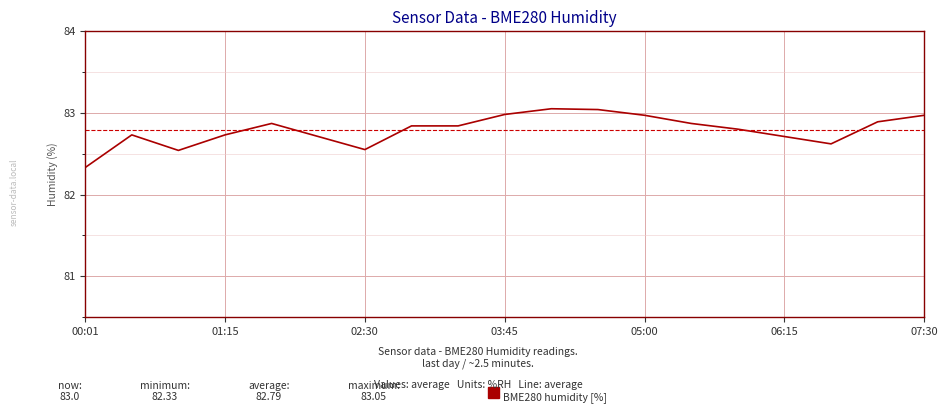

What is the minimum value shown in the chart?

82.3